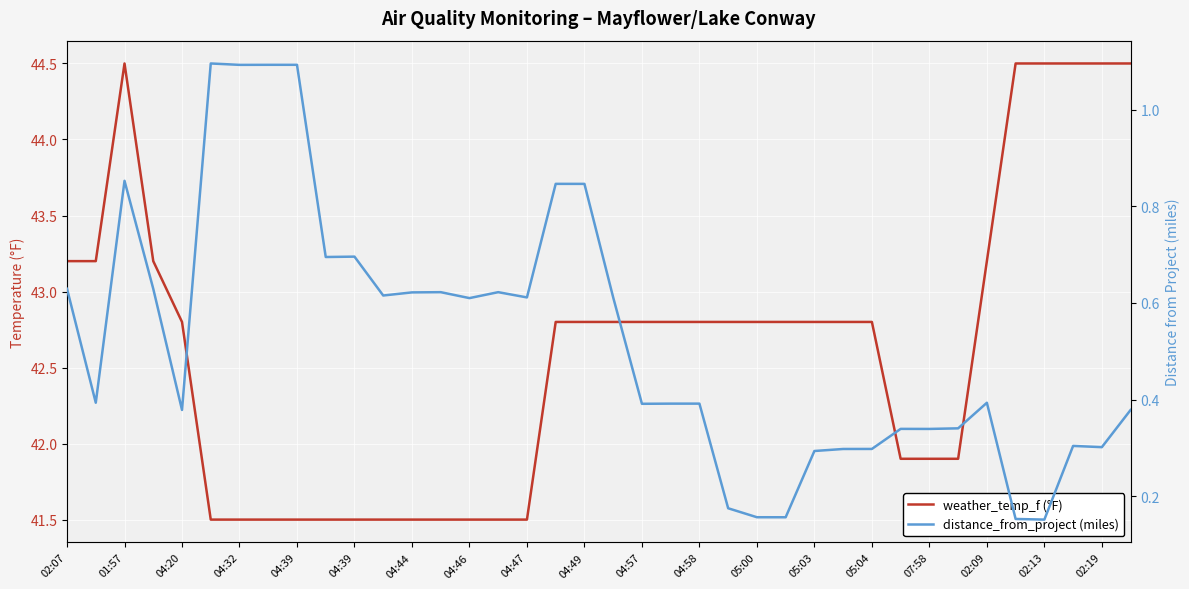

How many data points in weather_temp_f (°F) are less than 42?

15